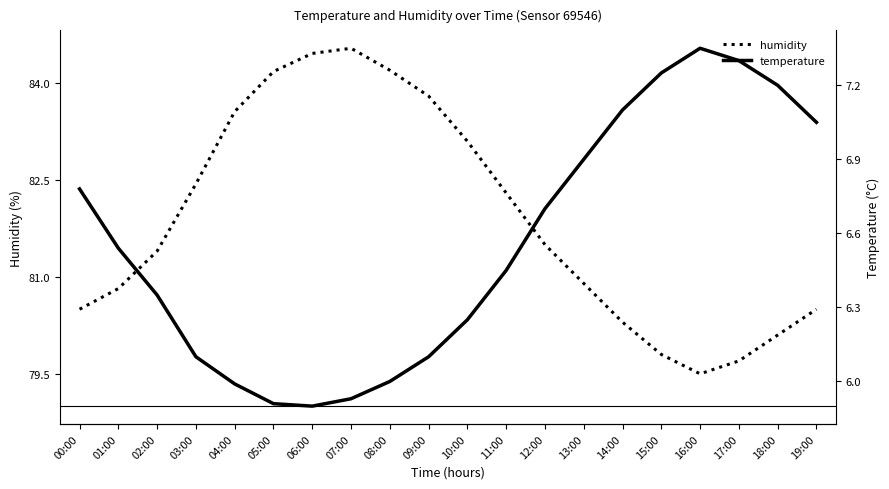

Which series changed the most between 04:00 and 09:00?

humidity